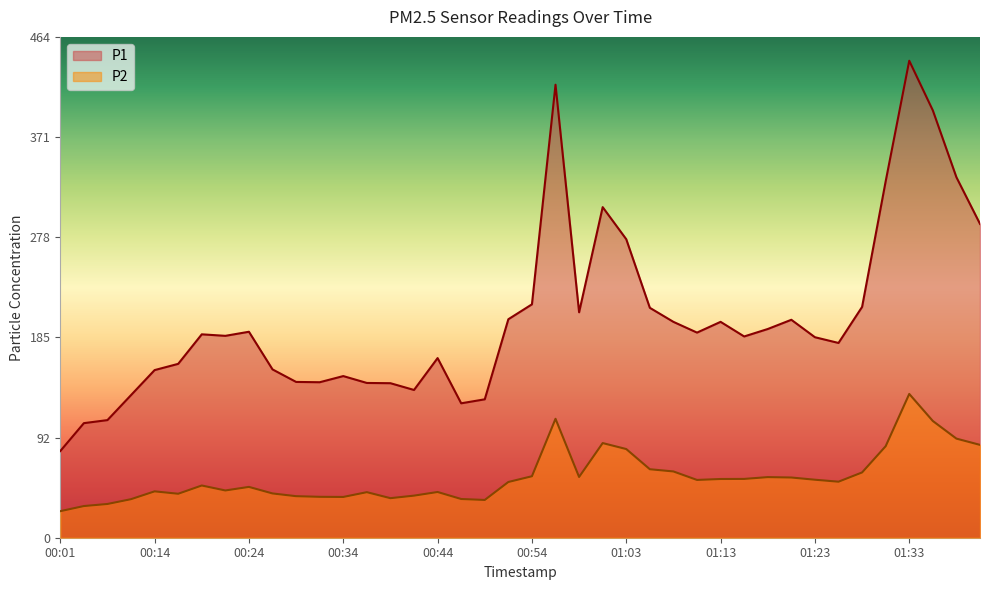

Rank the series by their average value, from lowest to highest.

P2, P1